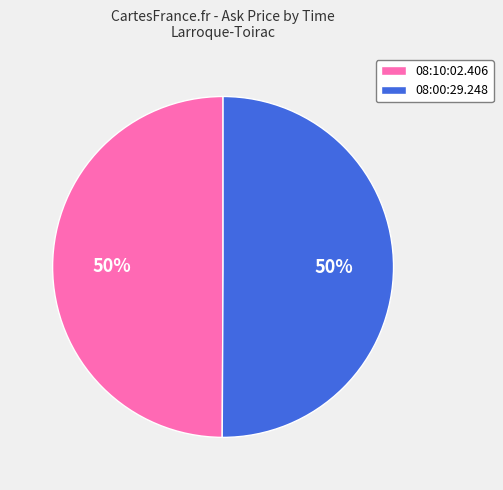

Combined, do 08:10:02.406 and 08:00:29.248 account for over 50%?

Yes